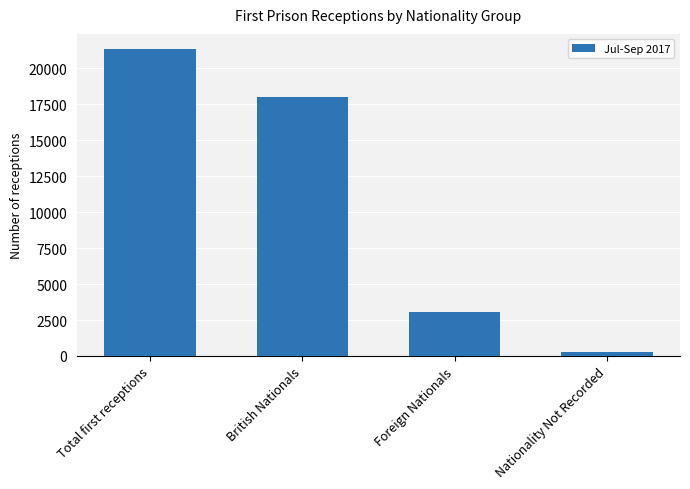

List the labels in order of value, largest first.

Total first receptions, British Nationals, Foreign Nationals, Nationality Not Recorded